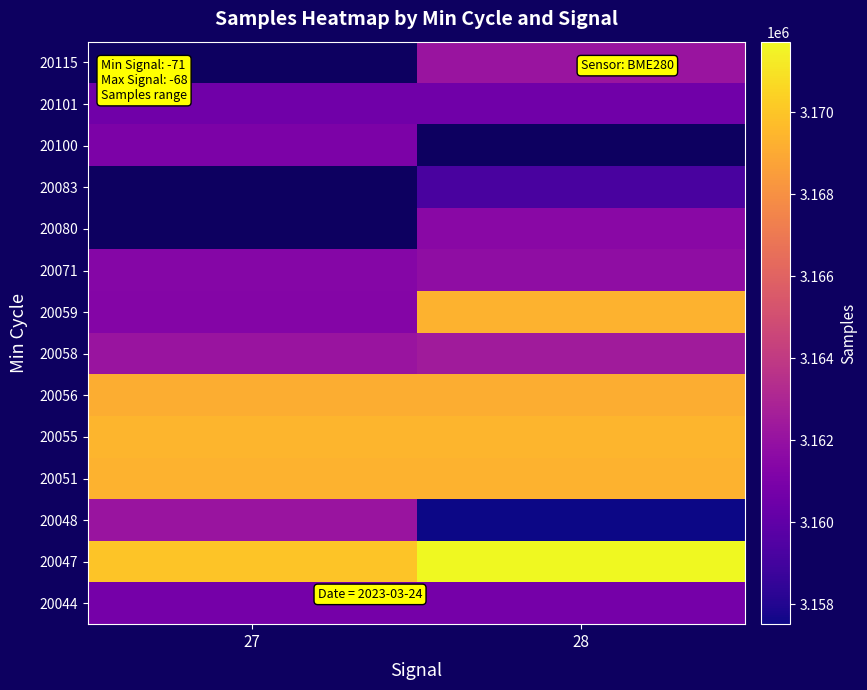

The 20056 series shows 3169127.0 at 28. True or false?

True